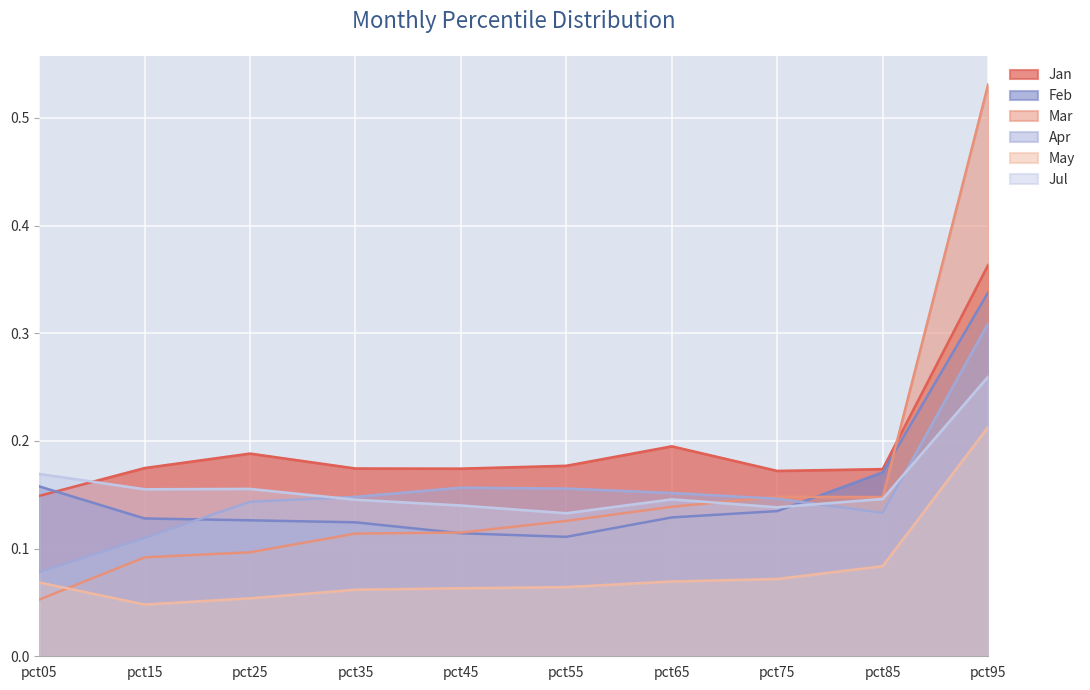

Rank the series at pct95 from lowest to highest value.

May, Jul, Apr, Feb, Jan, Mar